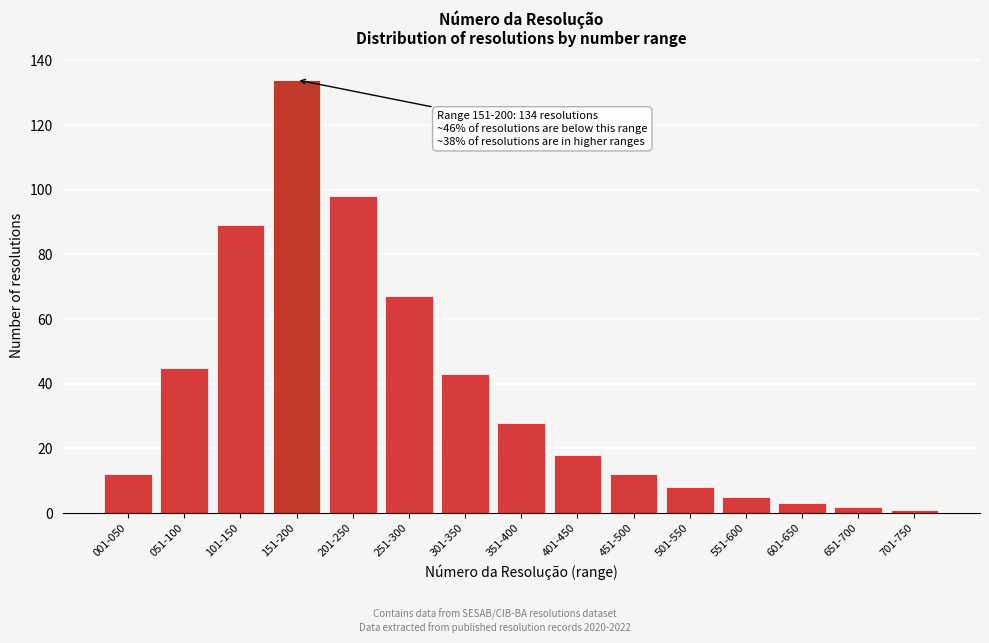

Reading left to right, what are all the values shown in this chart?

12	45	89	134	98	67	43	28	18	12	8	5	3	2	1